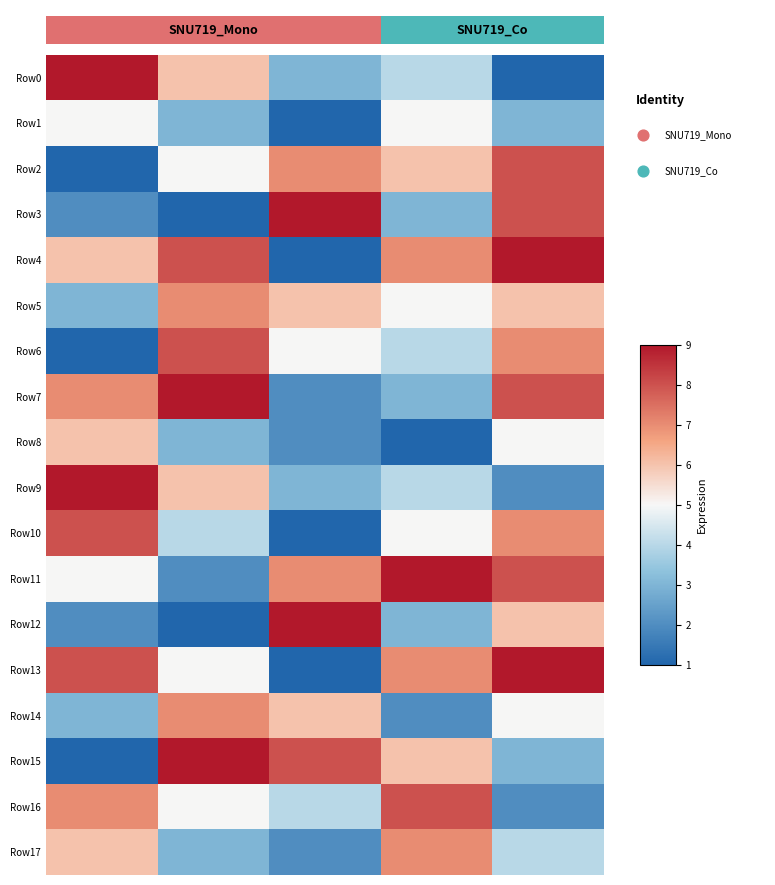

What is the highest value of the Row0 series?

9